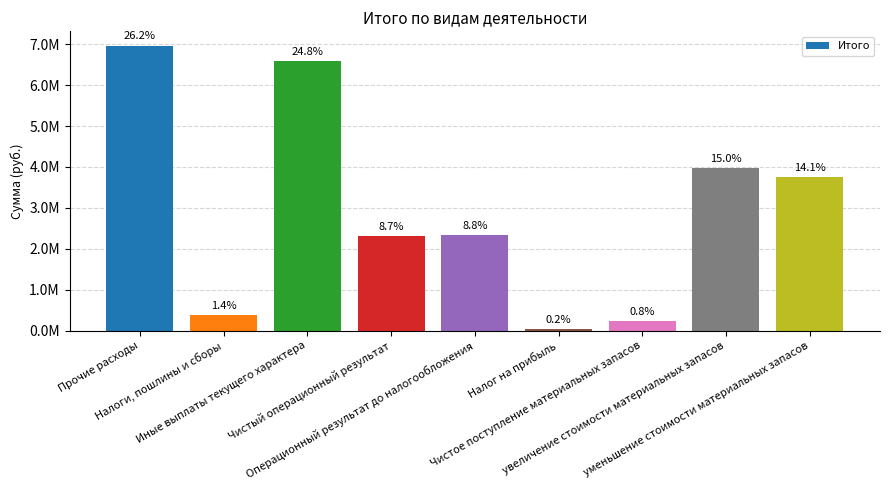

How many bars are there in total?

9